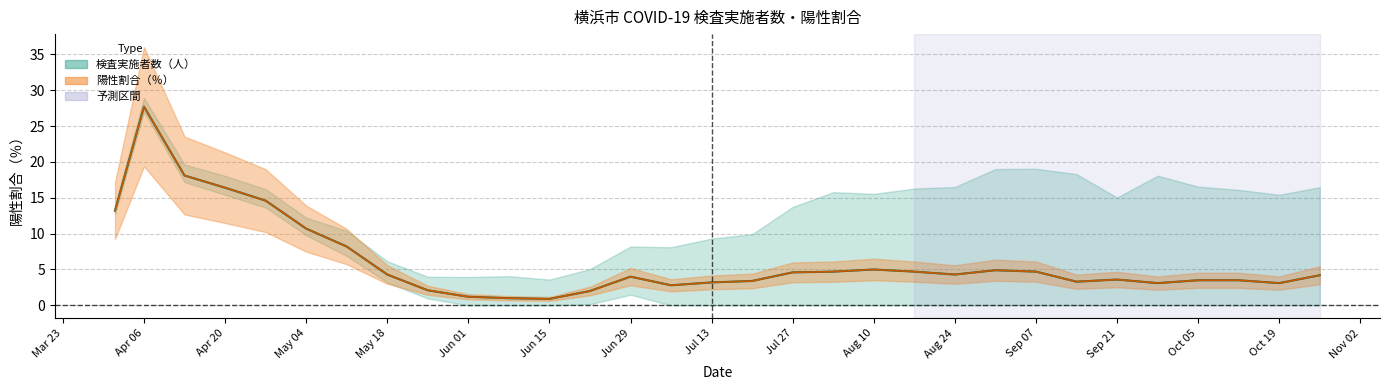

Which has a higher value, 2020/07/06 or 2020/08/03?

2020/08/03